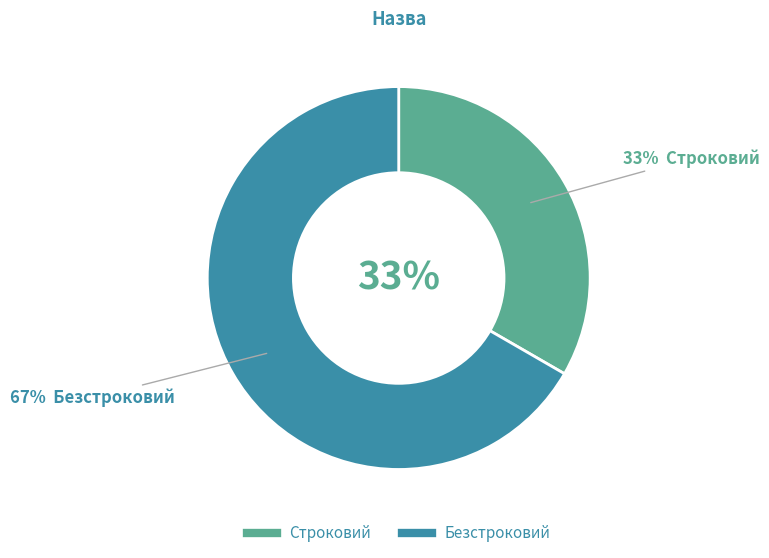

Which slice is the smallest?

Строковий